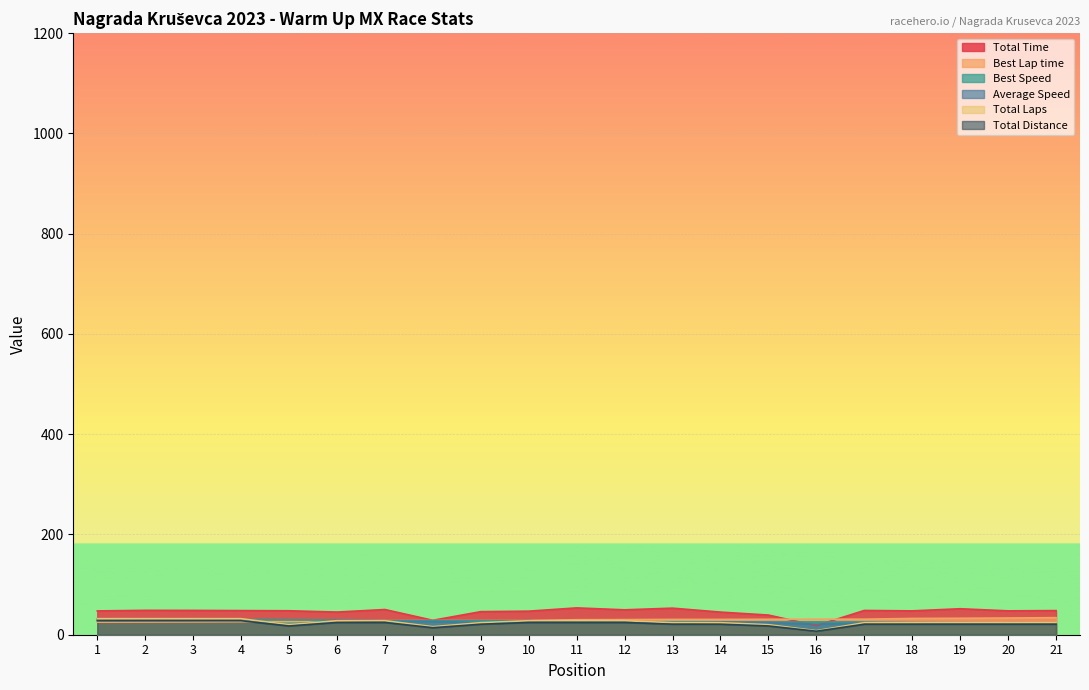

How many values in the Total Distance series are below 24?

4